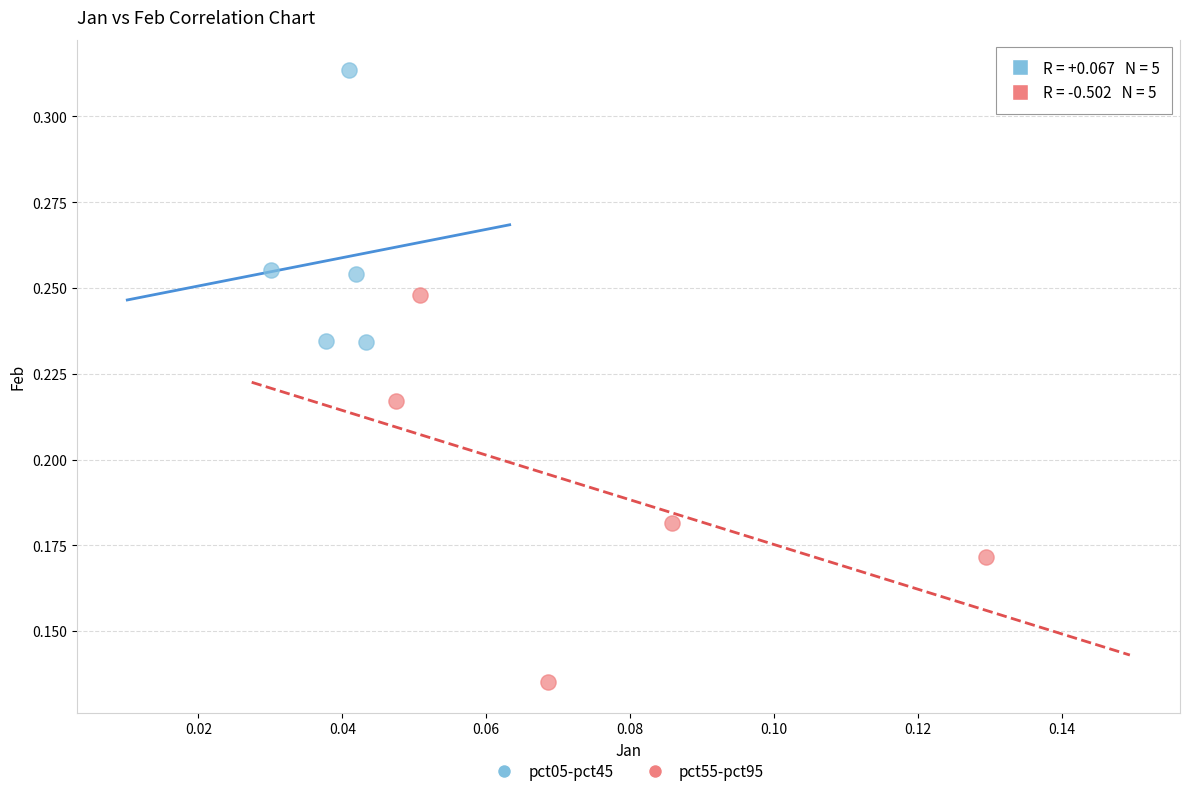

Which series has the widest spread of Y values?

pct55-pct95